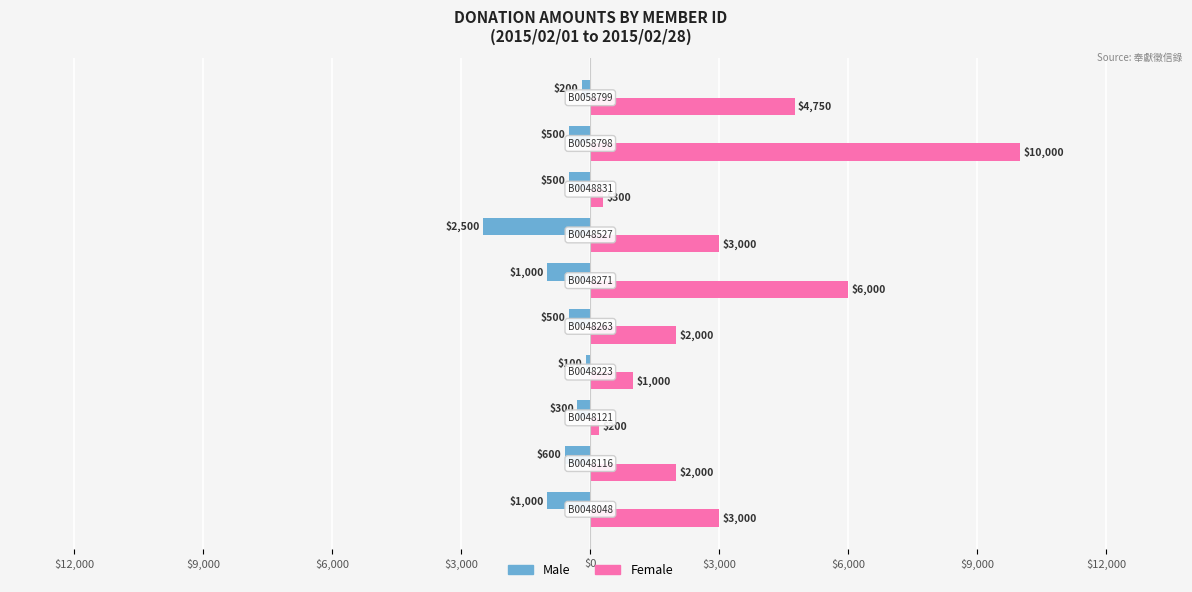

What are all the series names shown in the legend?

Male, Female